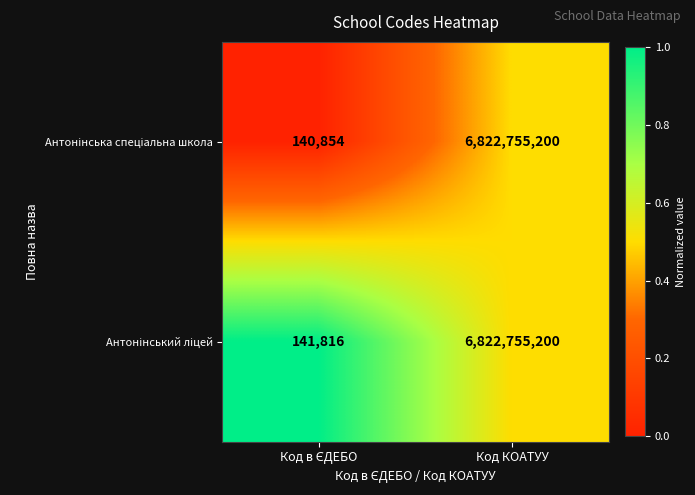

What is the minimum value shown in the chart?

140854